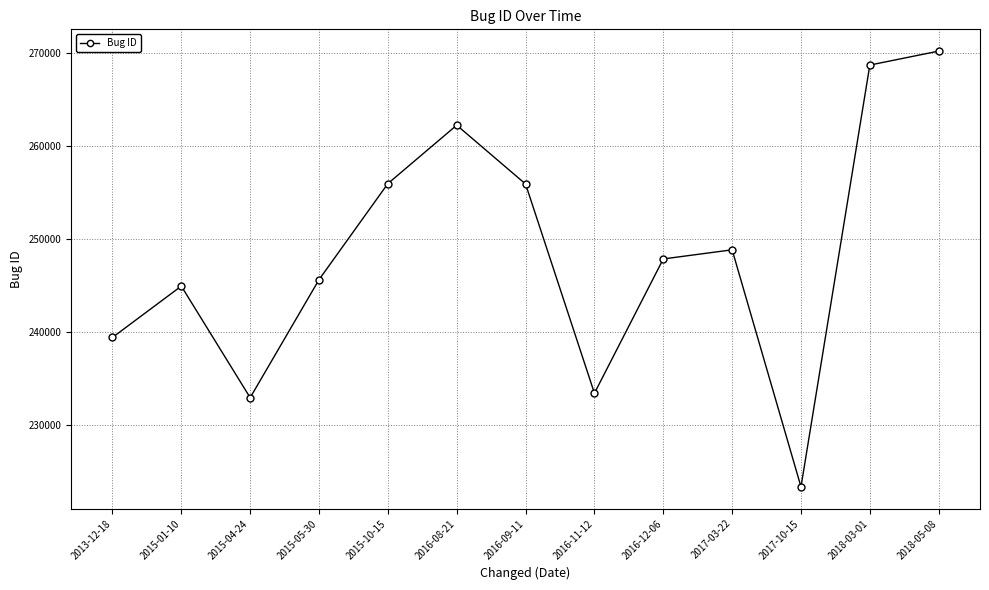

What is the difference between the maximum and minimum values?

46926